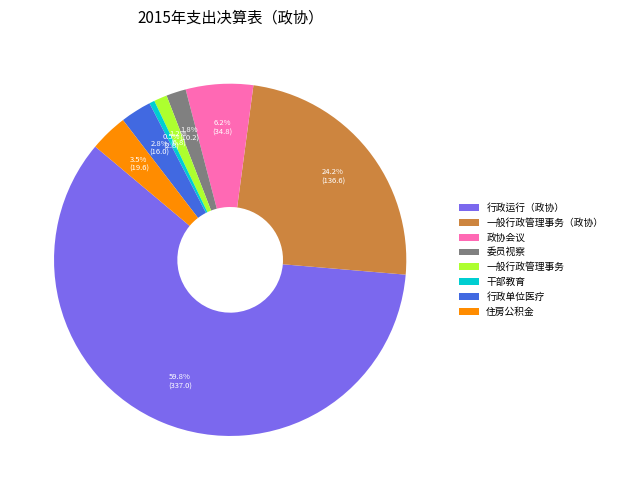

What is the smallest slice in the pie chart?

干部教育